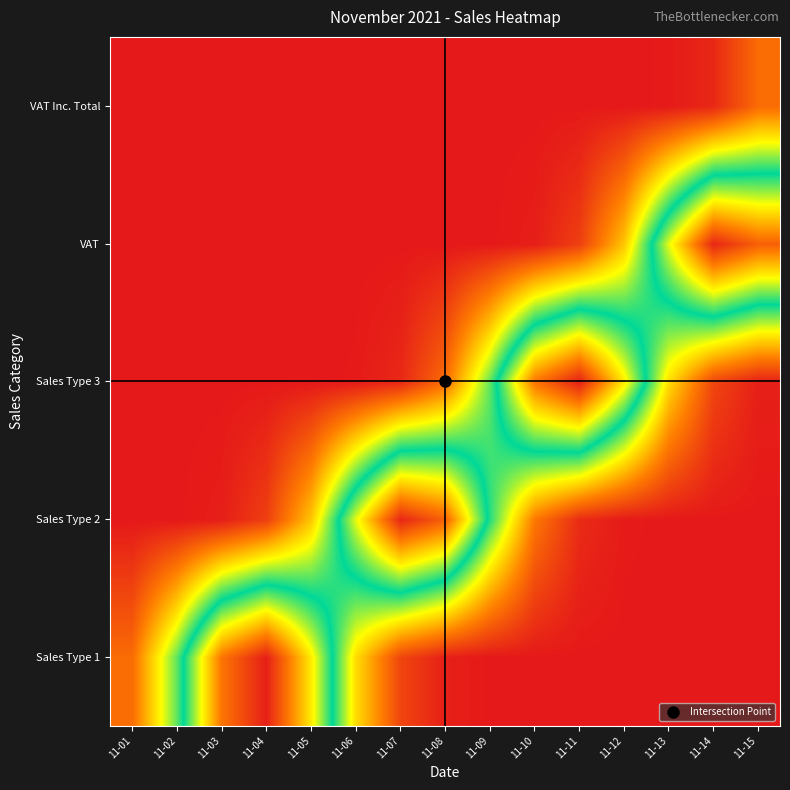

How many categories are shown in the chart?

15